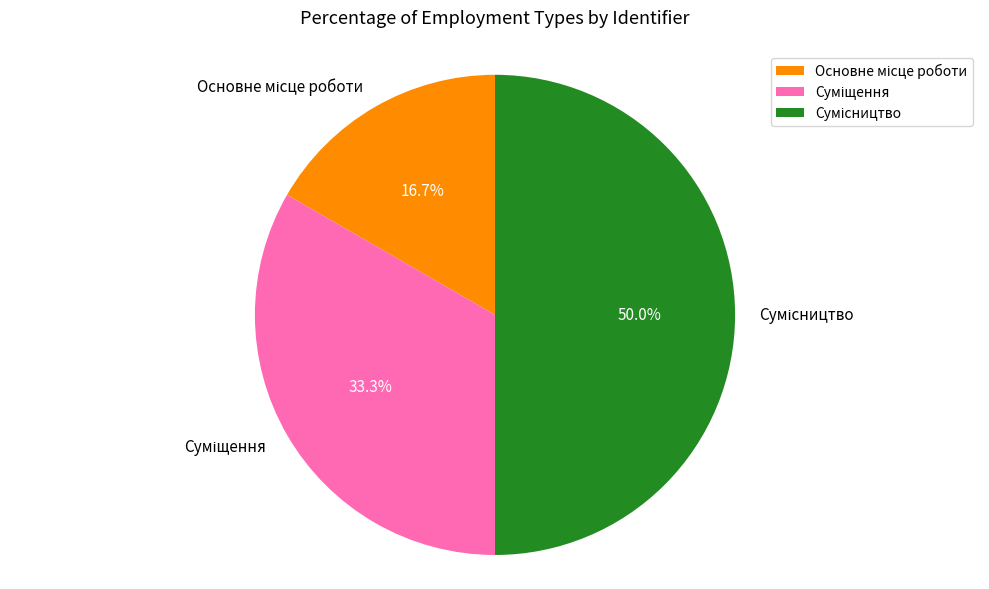

How many segments does this pie chart have?

3